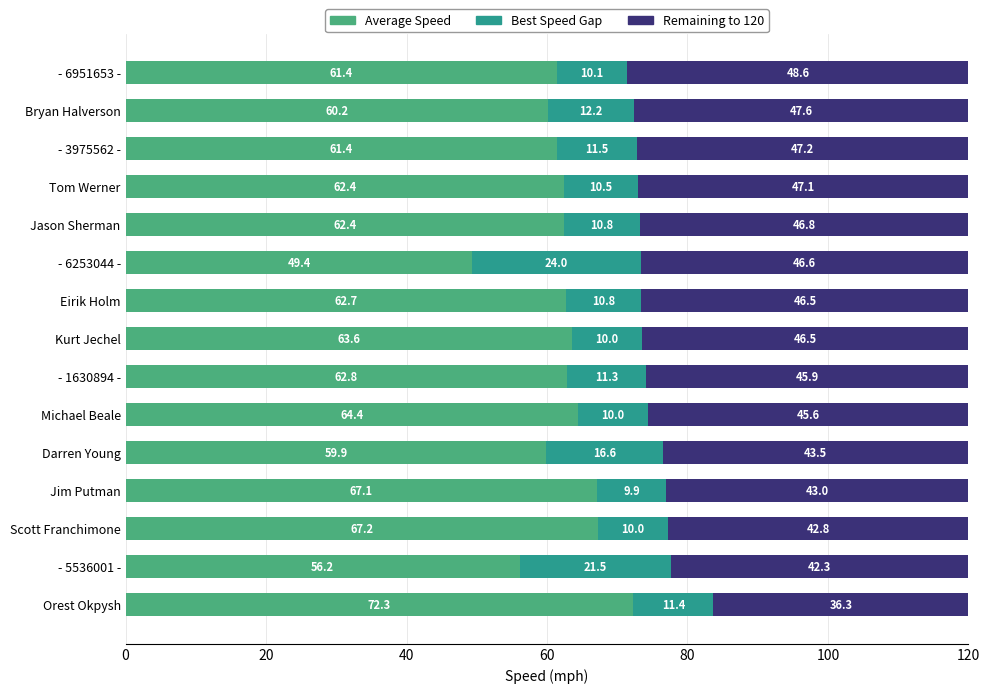

What is the total value across all series at Jason Sherman?

120.0